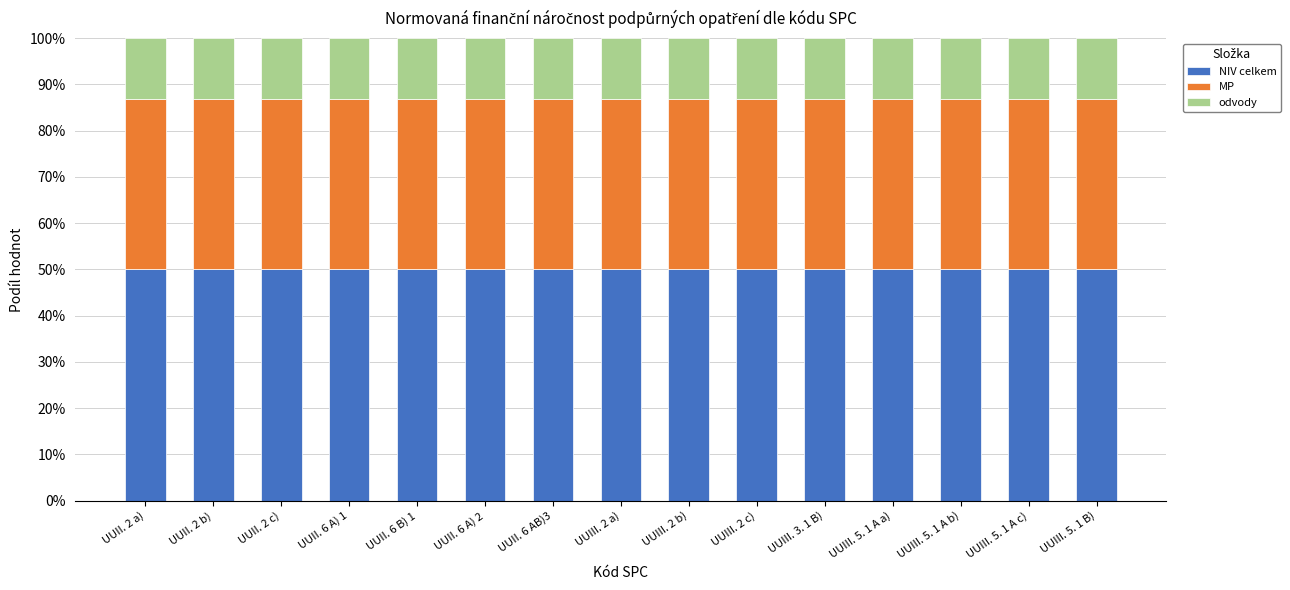

What is the minimum value for NIV celkem?

50.0